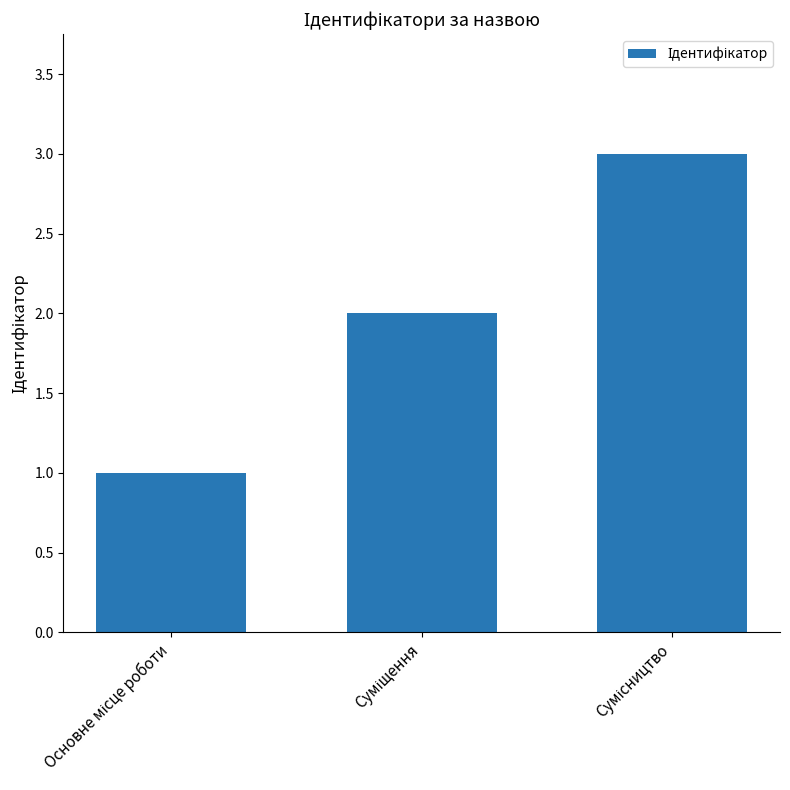

What is the maximum value shown in the chart?

3